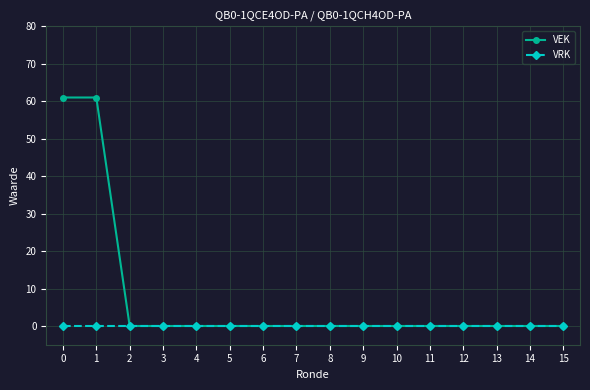

How many lines are shown in the chart?

2